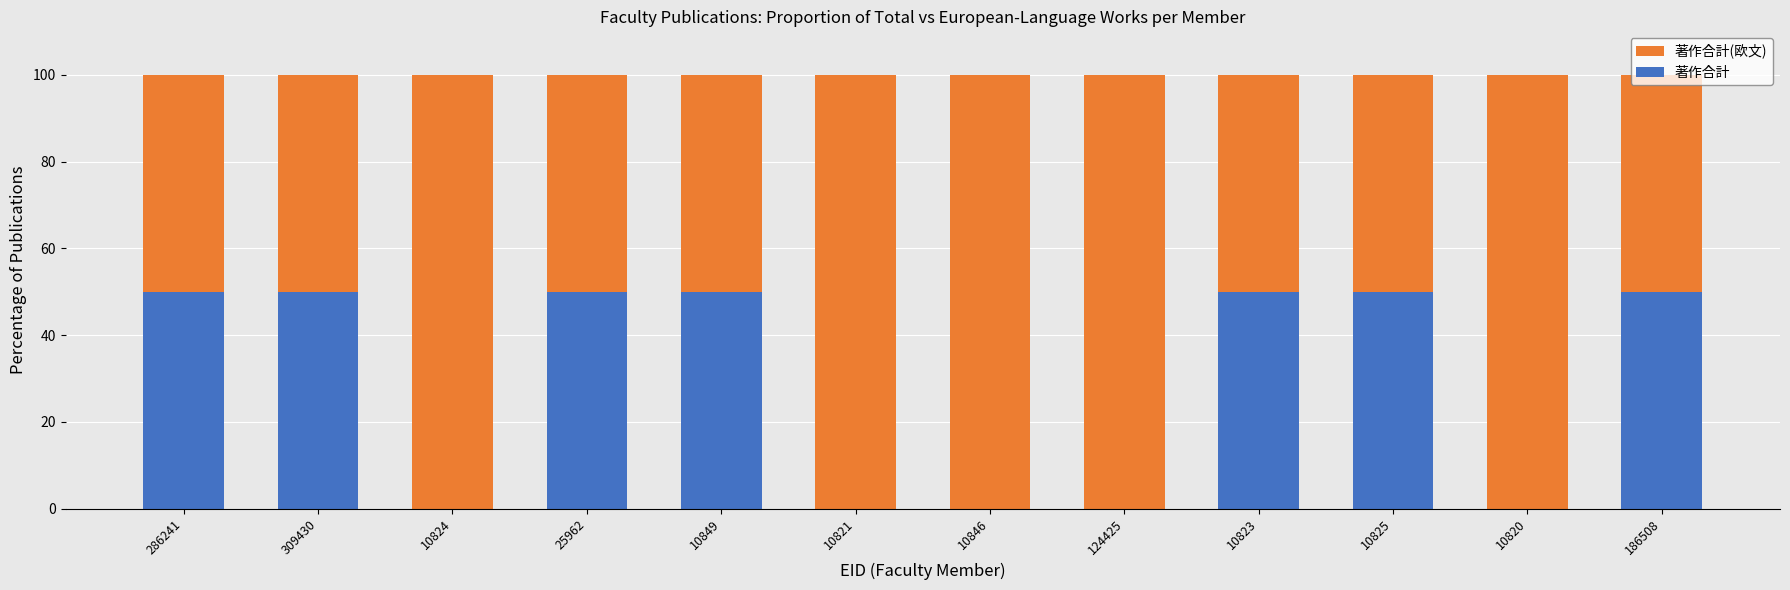

What is the maximum value for 著作合計(欧文)?

100